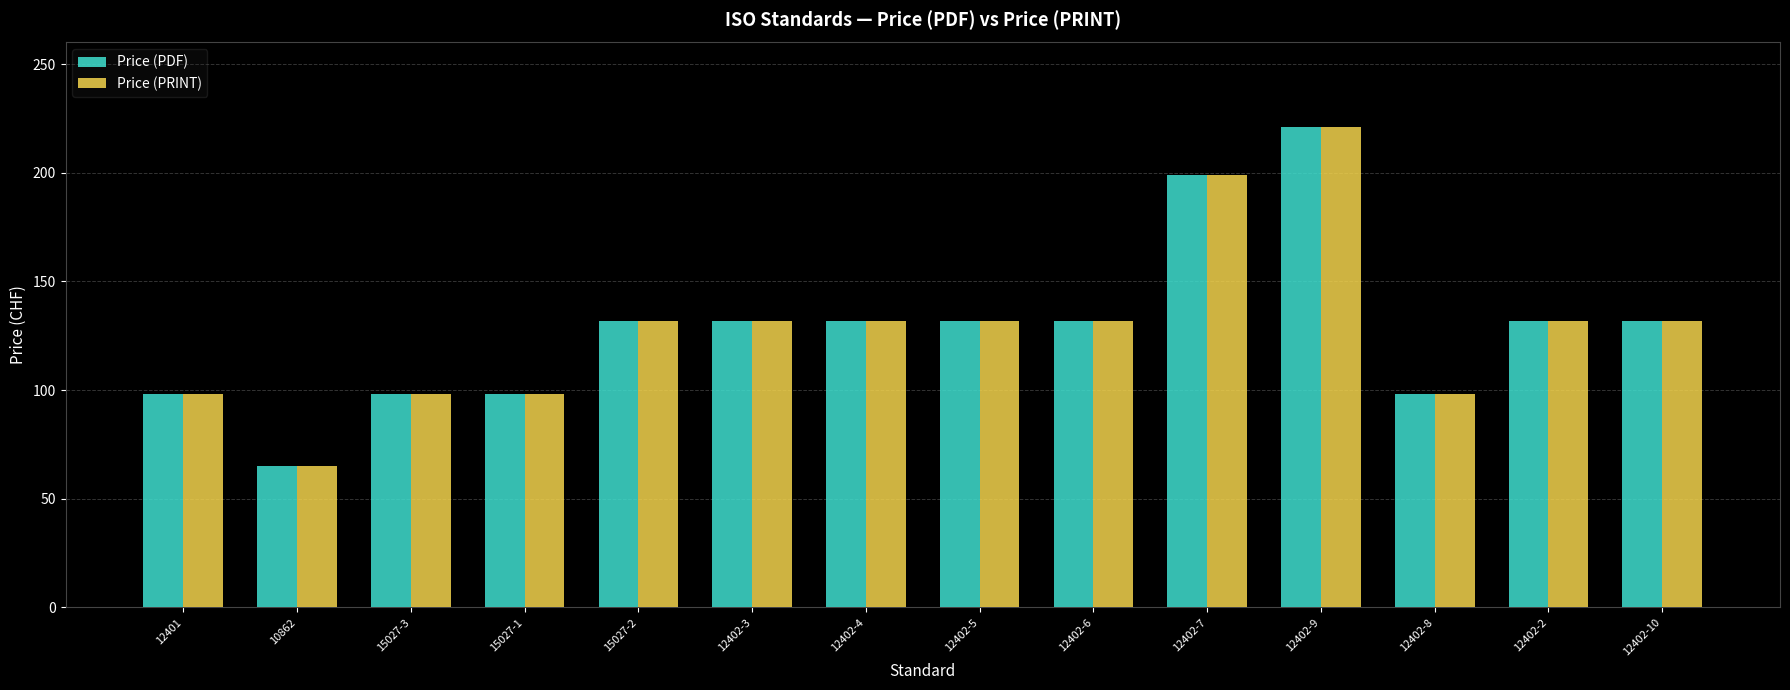

True or false: Price (PRINT) has a value of 63 at 12402-2.

False